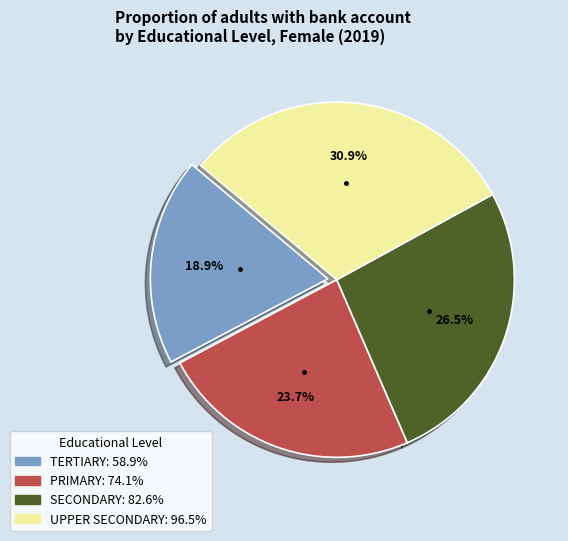

Combined, do PRIMARY and TERTIARY account for over 50%?

No